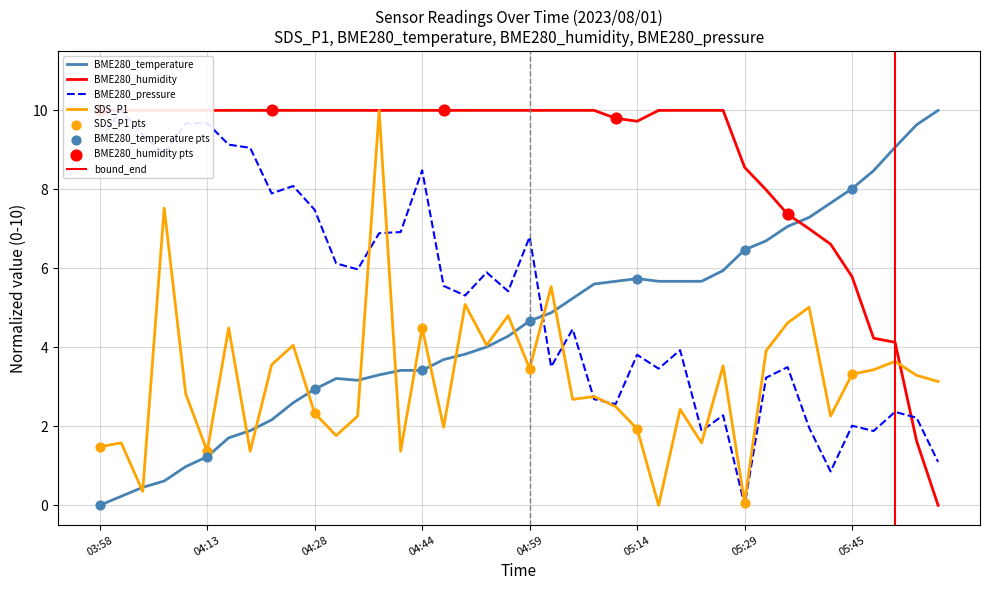

What is the maximum value for SDS_P1?

10.0